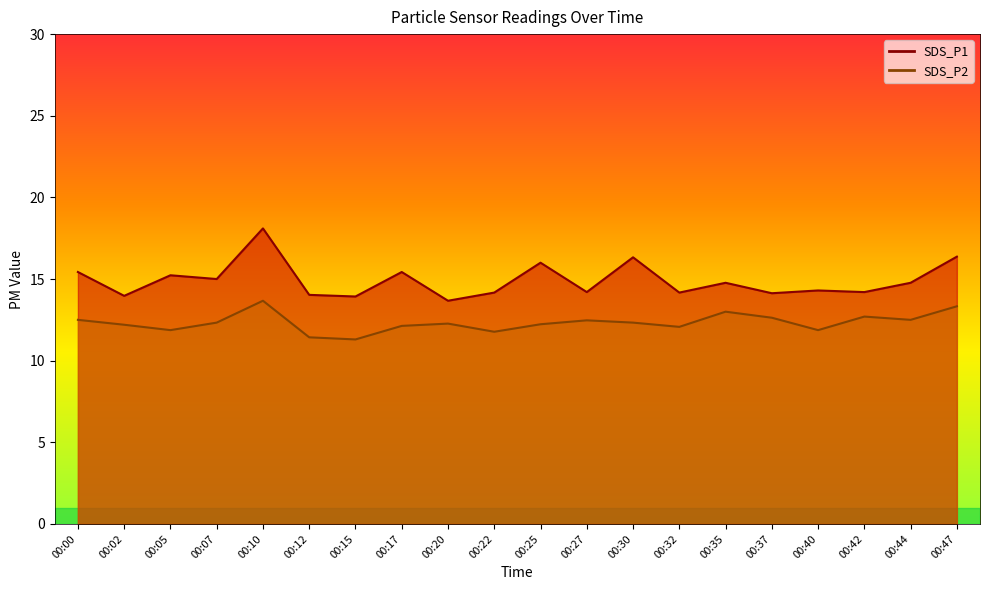

What is the sum of the SDS_P1 values at 00:05 and 00:35?

30.0